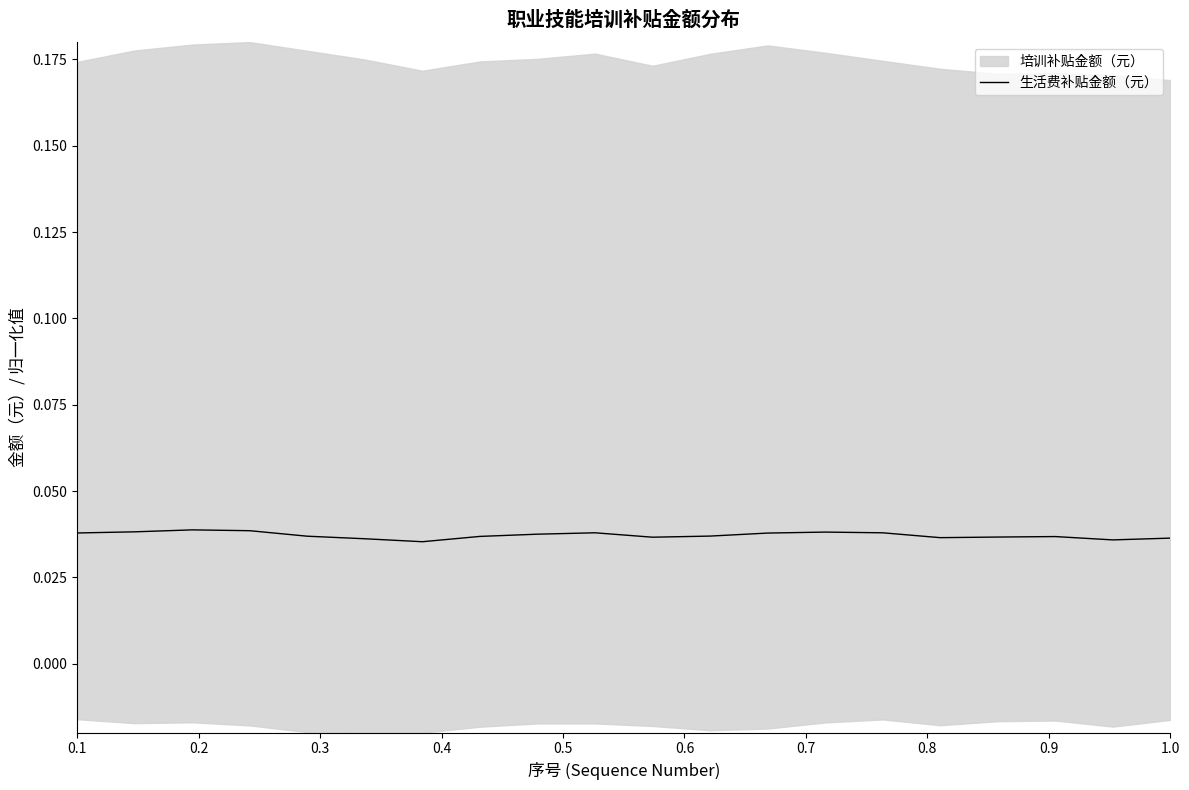

Is this an area chart (filled region under the line)?

No